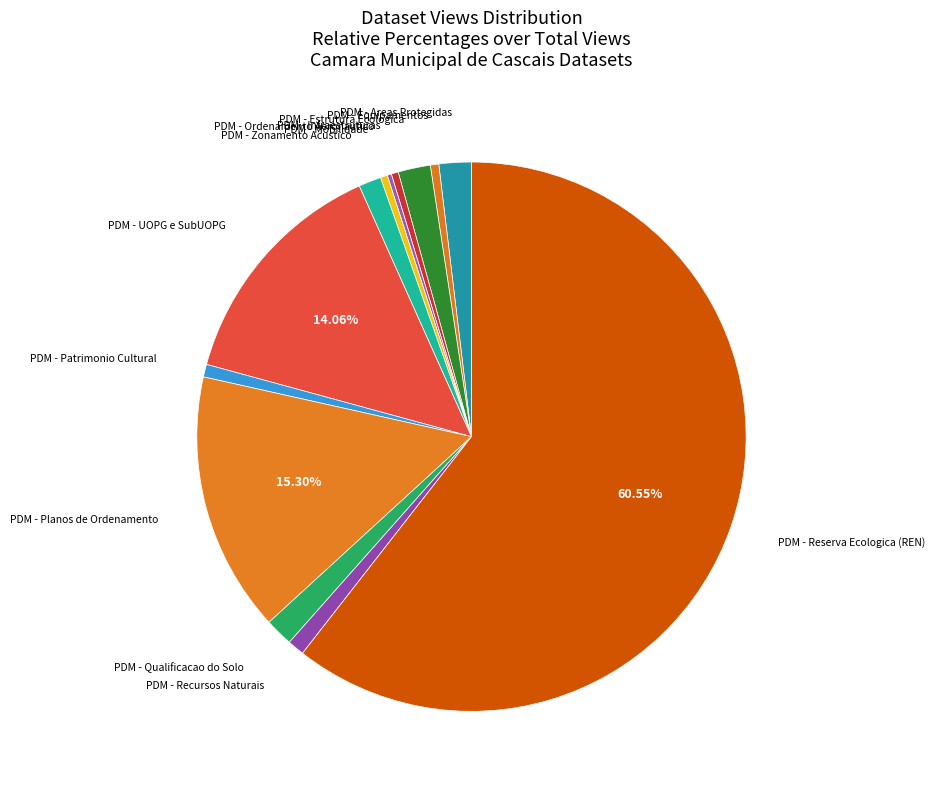

How many segments does this pie chart have?

13